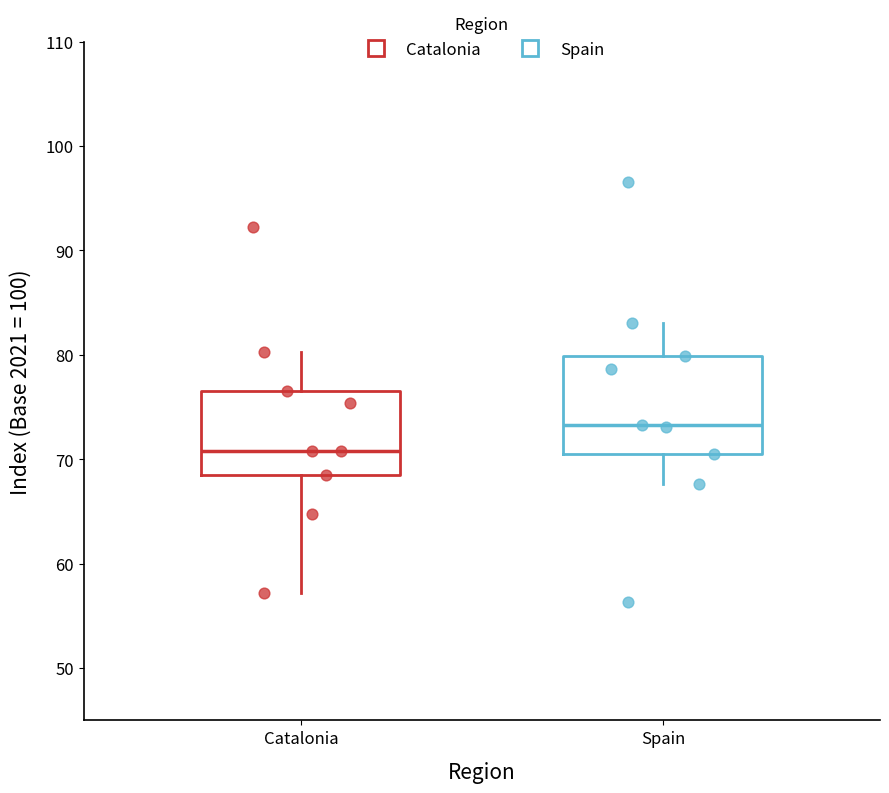

Reading left to right, read every box against the y-axis: the position of its median line, the range the box covers, and the ends of its whiskers. The values are not printed on the chart, so give them approximately, as read against the axis.

Catalonia: median 71, box 69 to 77, whiskers 57 to 80
Spain: median 73, box 71 to 80, whiskers 68 to 83